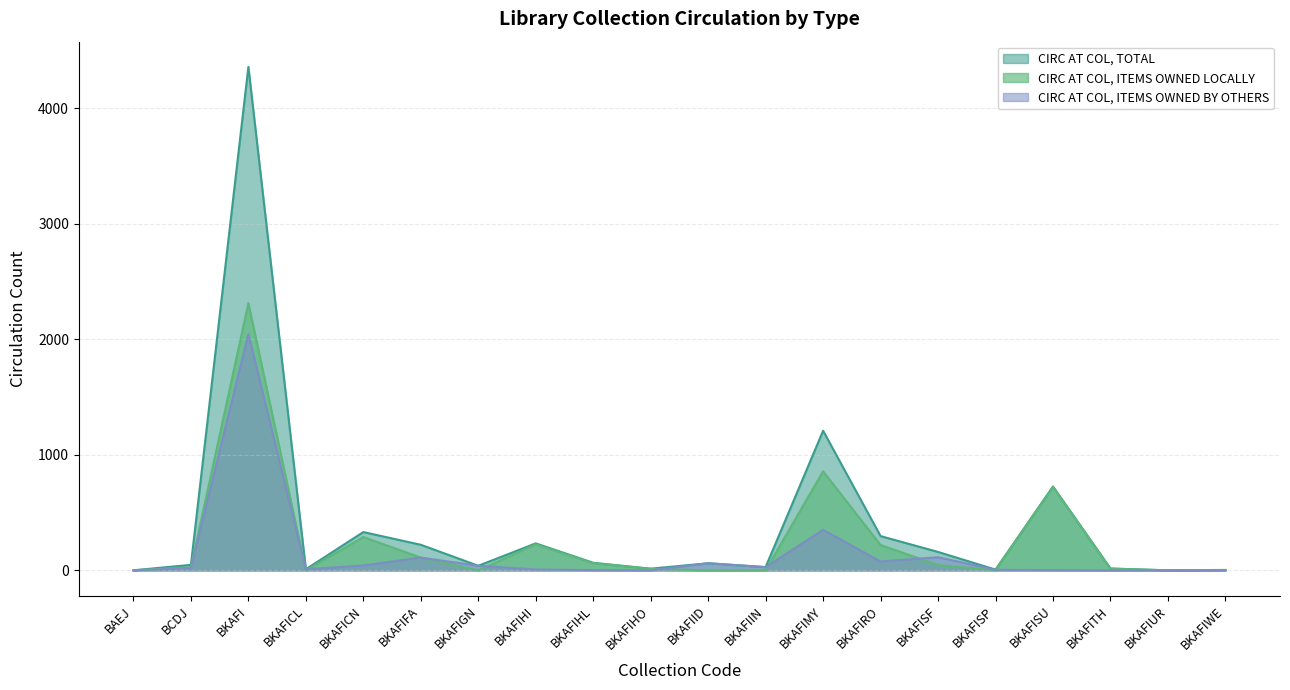

Between BKAFIID and BCDJ, which is larger?

BKAFIID